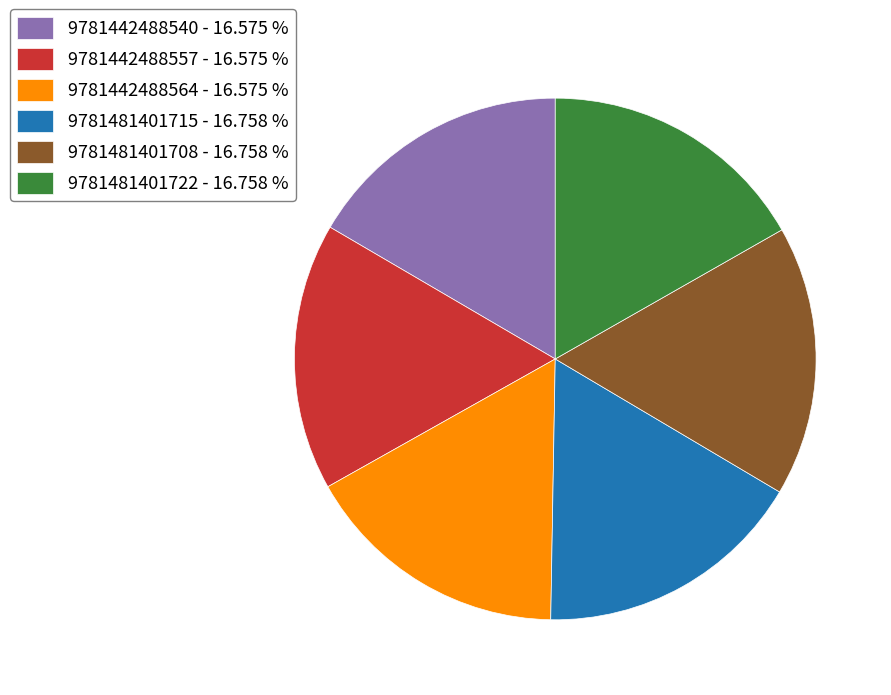

How many segments does this pie chart have?

6